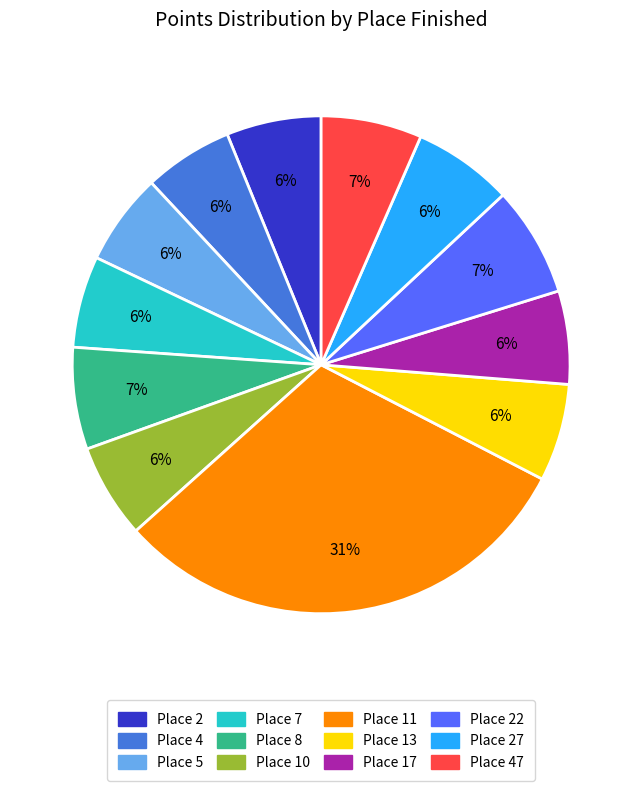

Is there a majority slice in this chart?

No